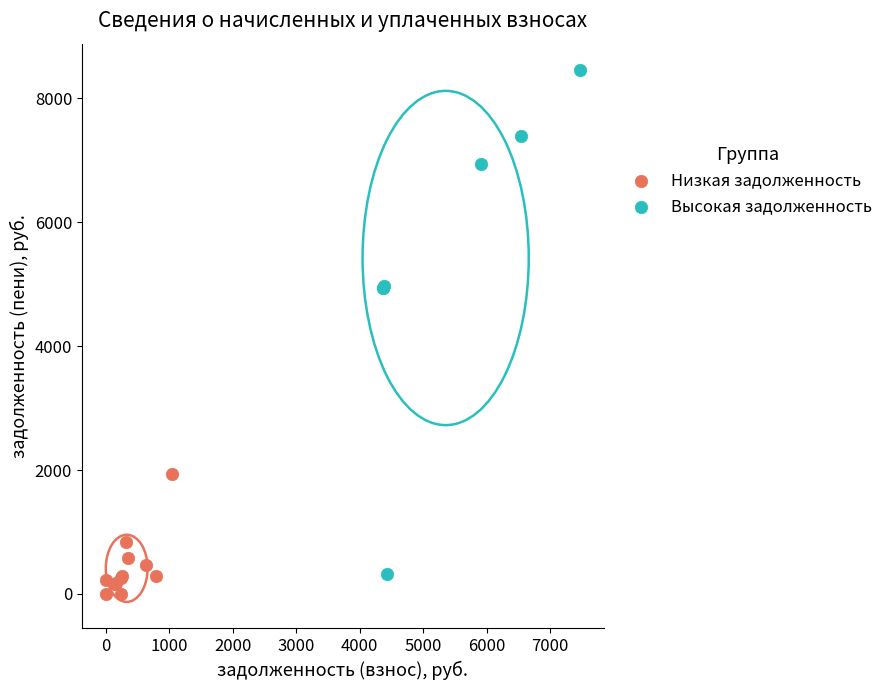

Which series has the widest spread of Y values?

Высокая задолженность